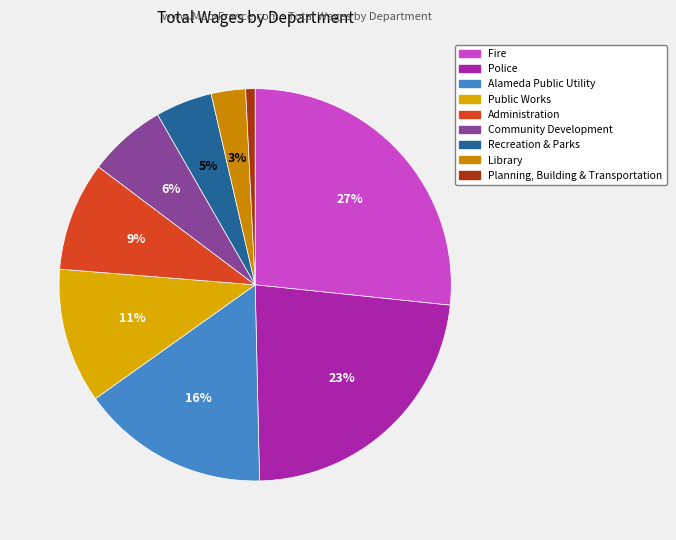

Which category has the smallest portion of the pie?

Planning, Building & Transportation